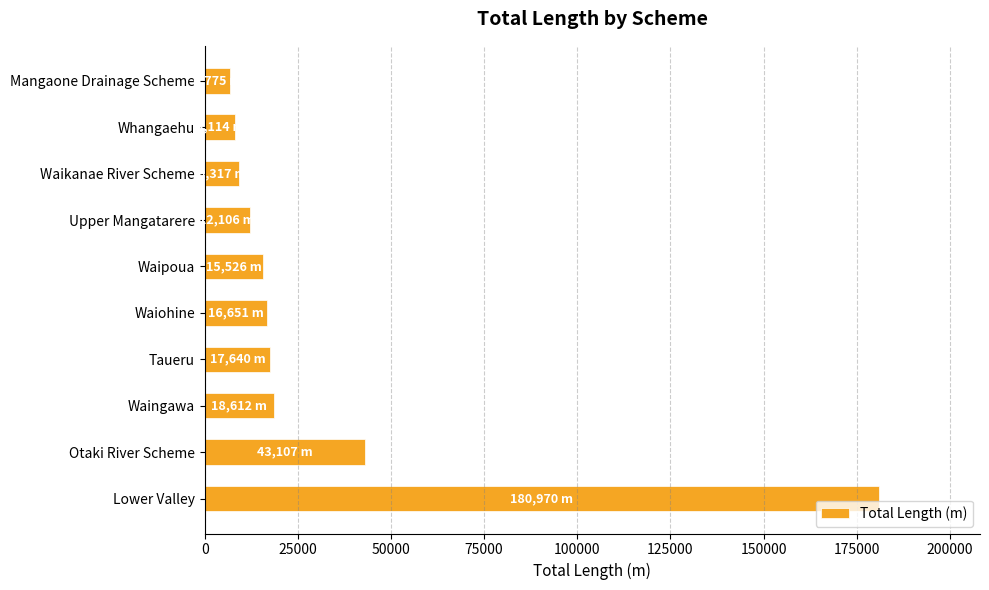

Which has a higher value, Waingawa or Mangaone Drainage Scheme?

Waingawa